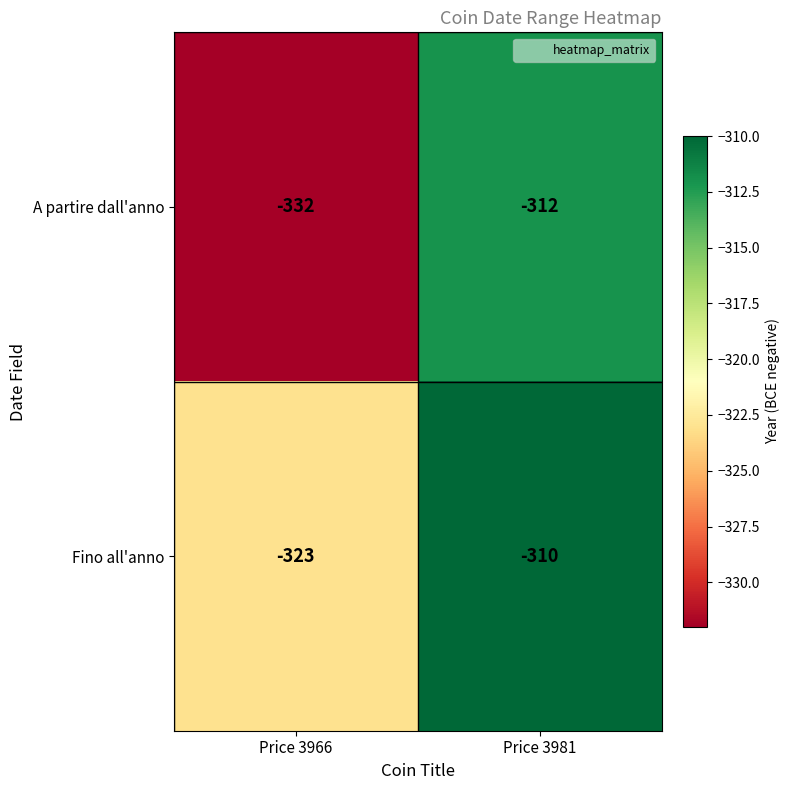

List the series in order of their overall mean, highest first.

Fino all'anno, A partire dall'anno